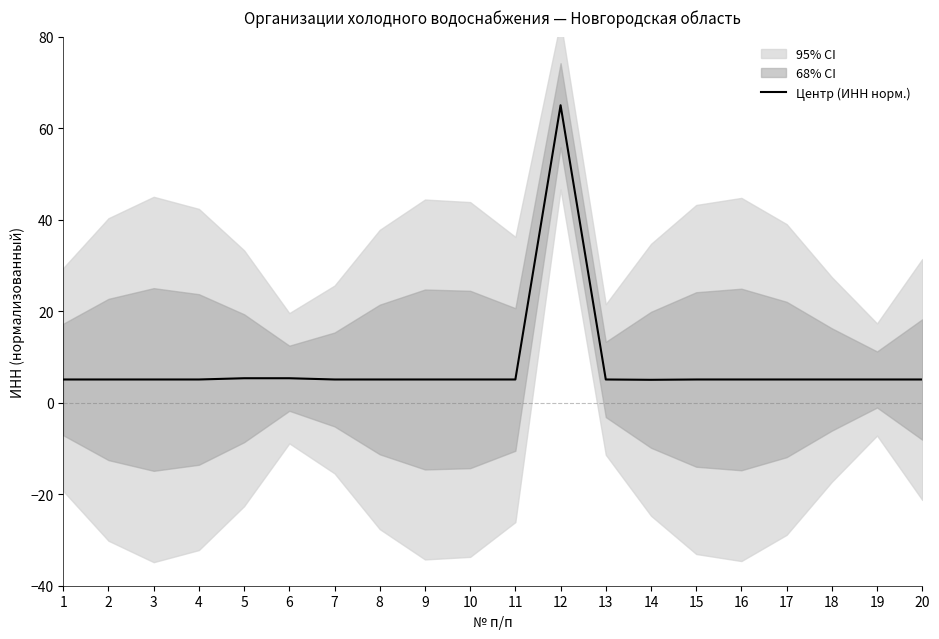

Is it true that Центр (ИНН норм.) equals 5.1 at 15?

True